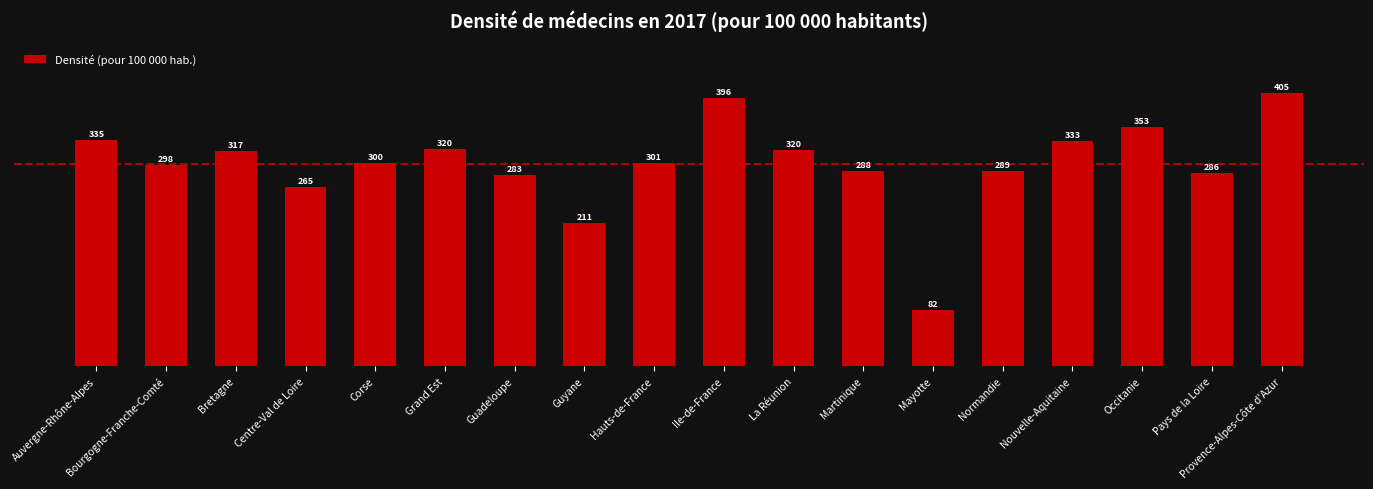

Where is the data nearest to the value 243?

Centre-Val de Loire